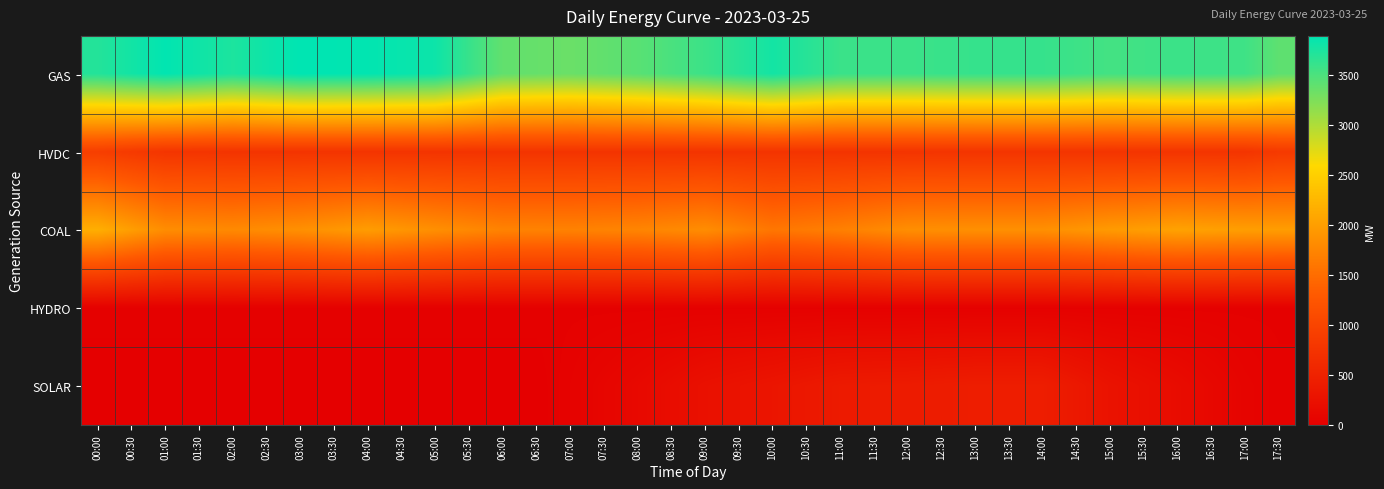

Which series has the largest total across all categories?

GAS